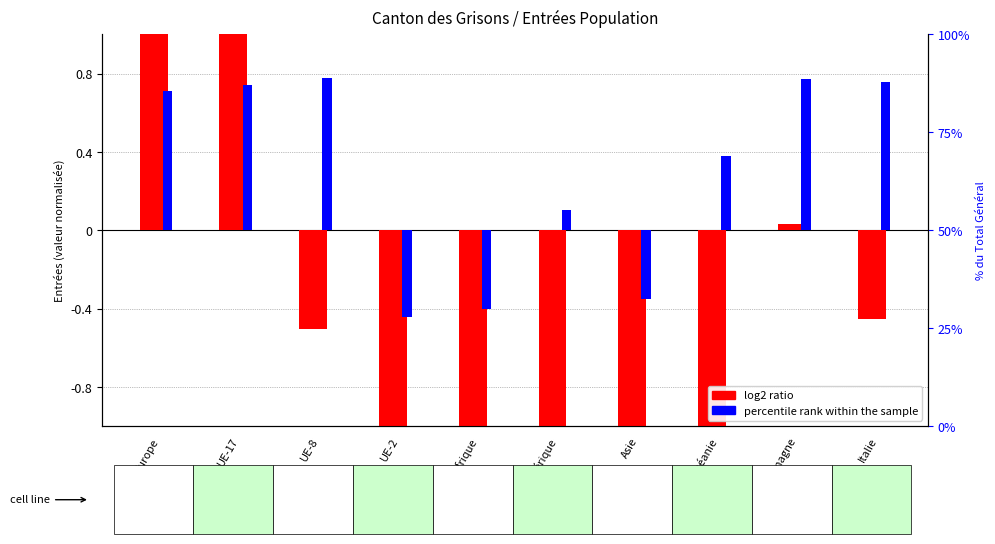

At which category is the sum across all series the highest?

UE-17